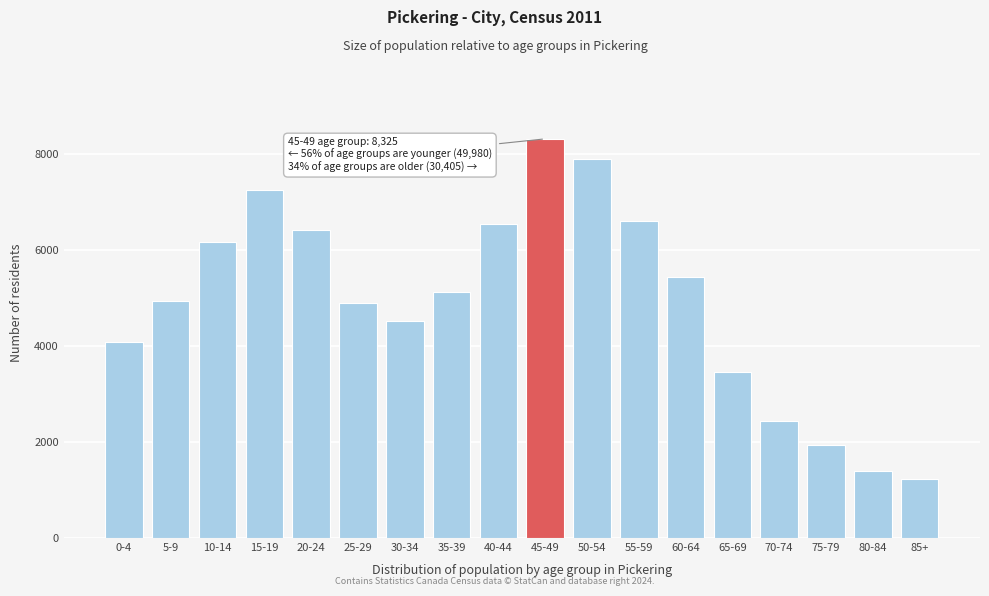

Reading left to right, what are all the values shown in this chart?

4085	4950	6170	7255	6415	4900	4530	5135	6540	8325	7910	6610	5435	3455	2445	1930	1390	1230